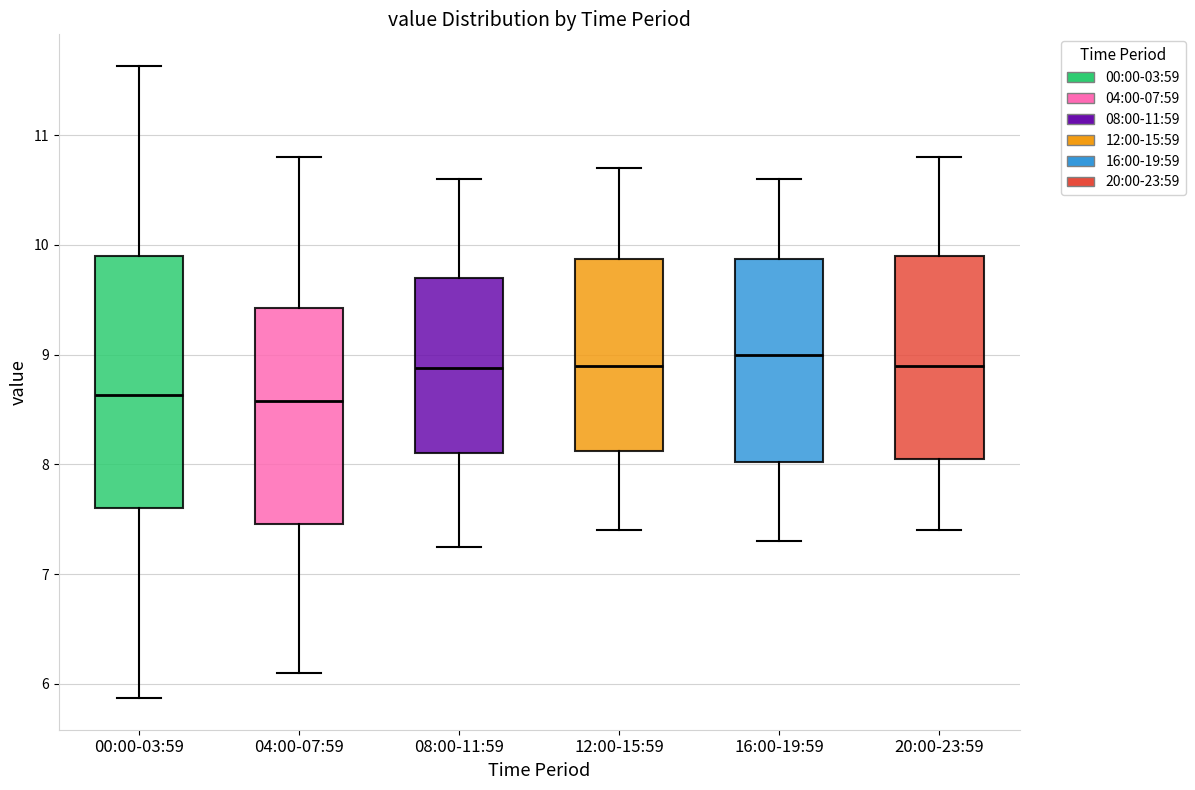

Reading left to right, read every box against the y-axis: the position of its median line, the range the box covers, and the ends of its whiskers. The values are not printed on the chart, so give them approximately, as read against the axis.

00:00-03:59: median 8.6, box 7.6 to 9.9, whiskers 5.9 to 11.6
04:00-07:59: median 8.6, box 7.5 to 9.4, whiskers 6.1 to 10.8
08:00-11:59: median 8.9, box 8.1 to 9.7, whiskers 7.3 to 10.6
12:00-15:59: median 8.9, box 8.1 to 9.9, whiskers 7.4 to 10.7
16:00-19:59: median 9.0, box 8.0 to 9.9, whiskers 7.3 to 10.6
20:00-23:59: median 8.9, box 8.1 to 9.9, whiskers 7.4 to 10.8